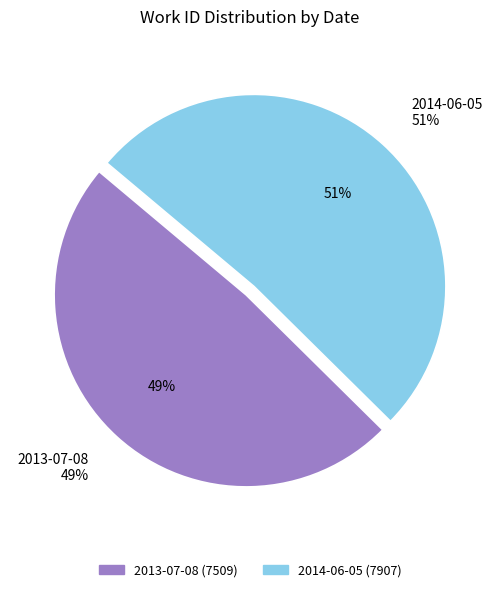

What is the change in value from 2013-07-08 to 2014-06-05?

+398